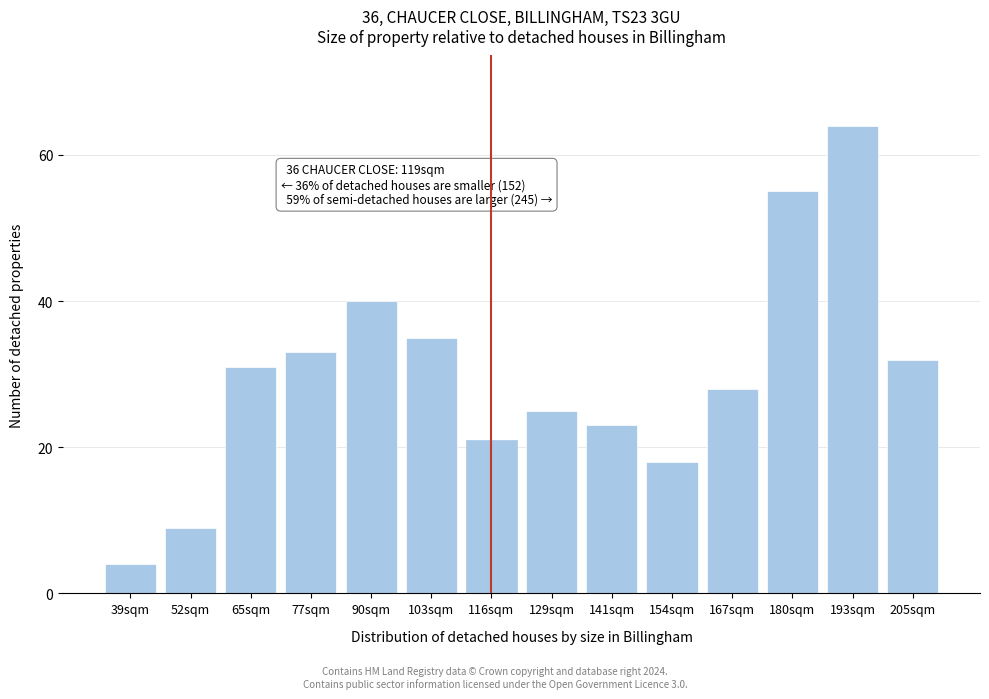

Reading right to left, transcribe all the data shown in this chart.

205sqm=32	193sqm=64	180sqm=55	167sqm=28	154sqm=18	141sqm=23	129sqm=25	116sqm=21	103sqm=35	90sqm=40	77sqm=33	65sqm=31	52sqm=9	39sqm=4